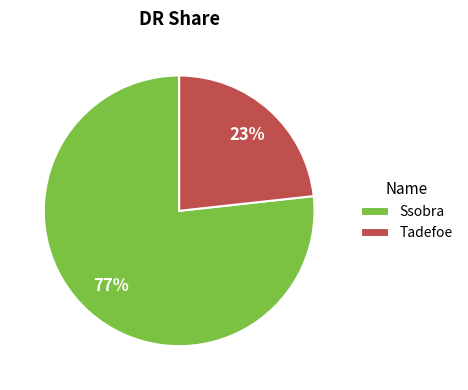

Approximately how many times larger is the value at Tadefoe compared to Ssobra?

0.3